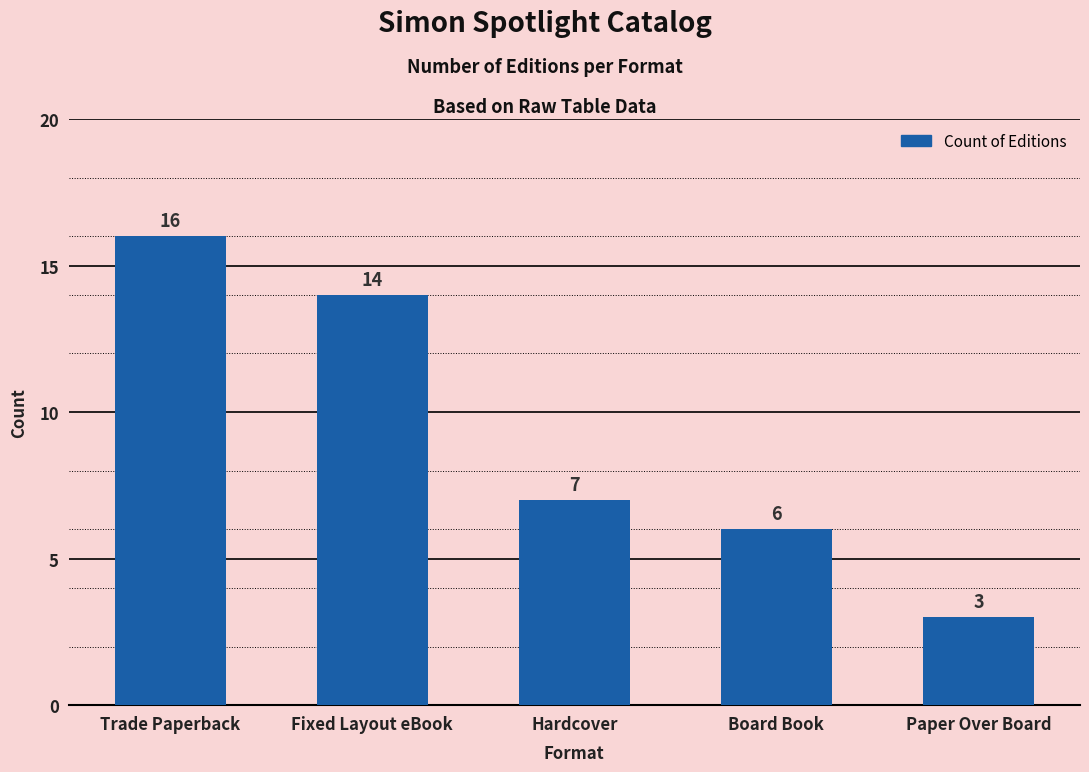

Read the value at Hardcover, to the nearest 5.

5